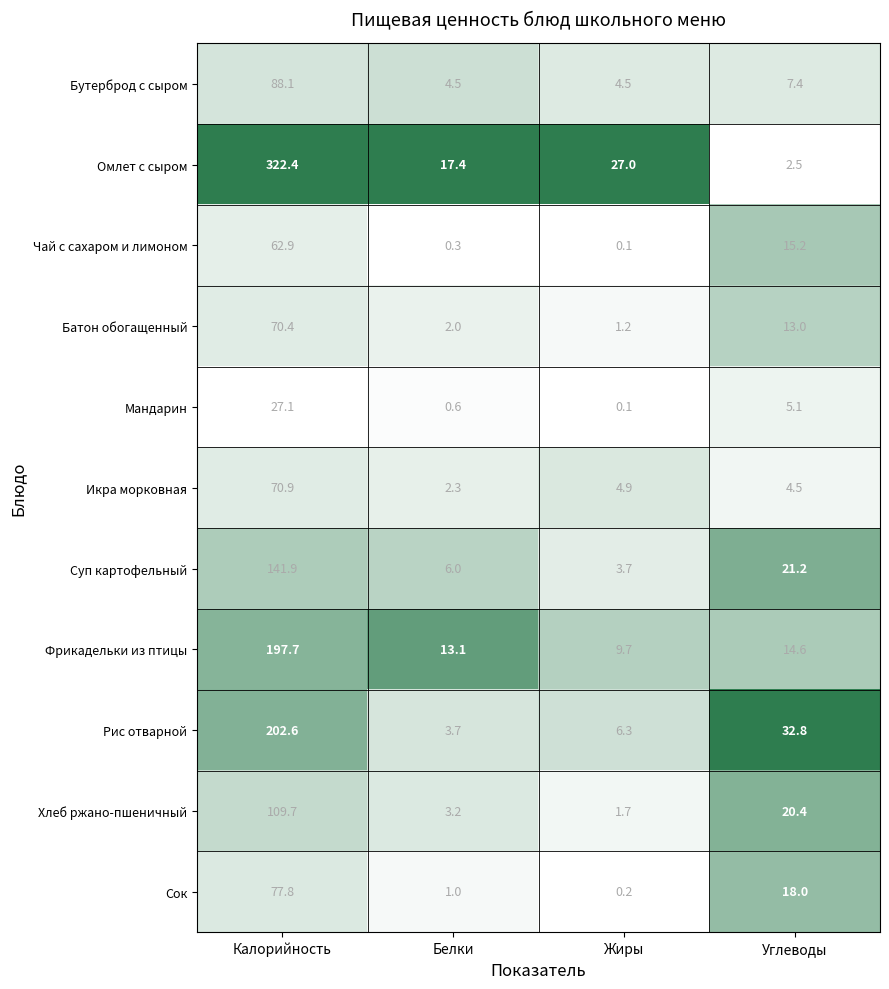

What is the maximum value shown in the chart?

322.4